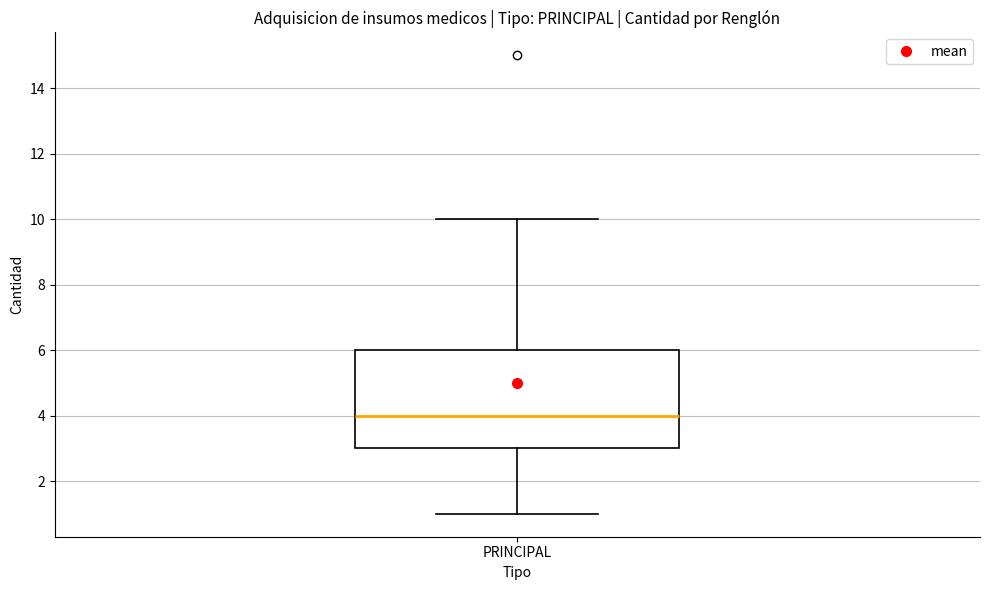

Where is the lower edge of the box for PRINCIPAL on the y-axis? The values are not printed on the chart, so give them approximately, as read against the axis.

3